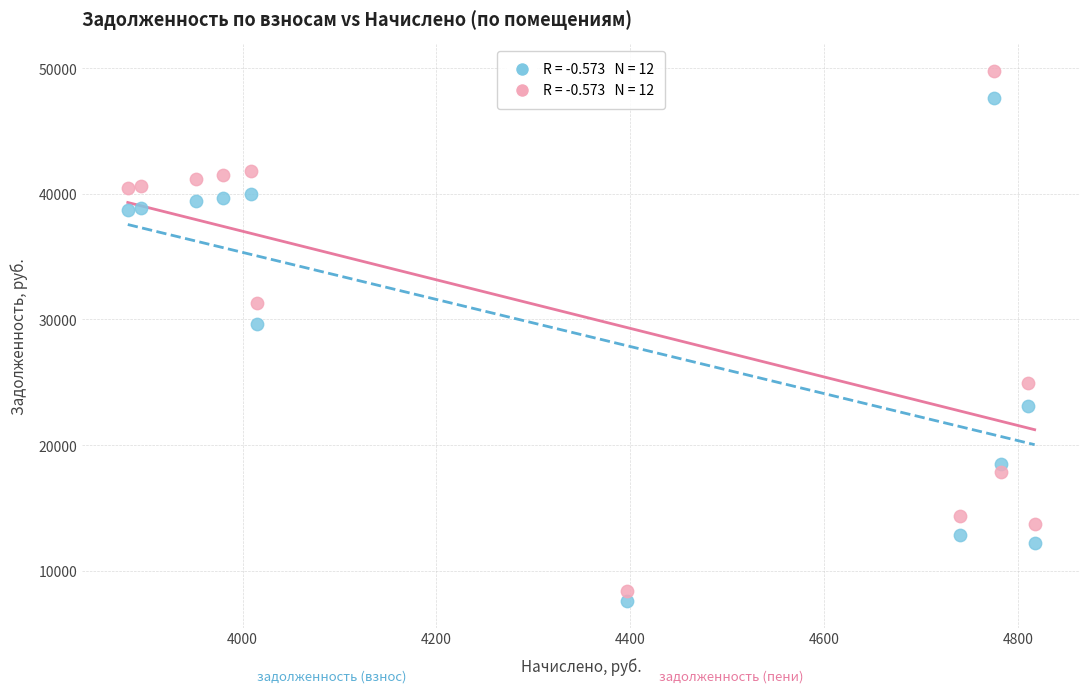

Across all data points, what is the range of Y values (max minus min)?

42180.7